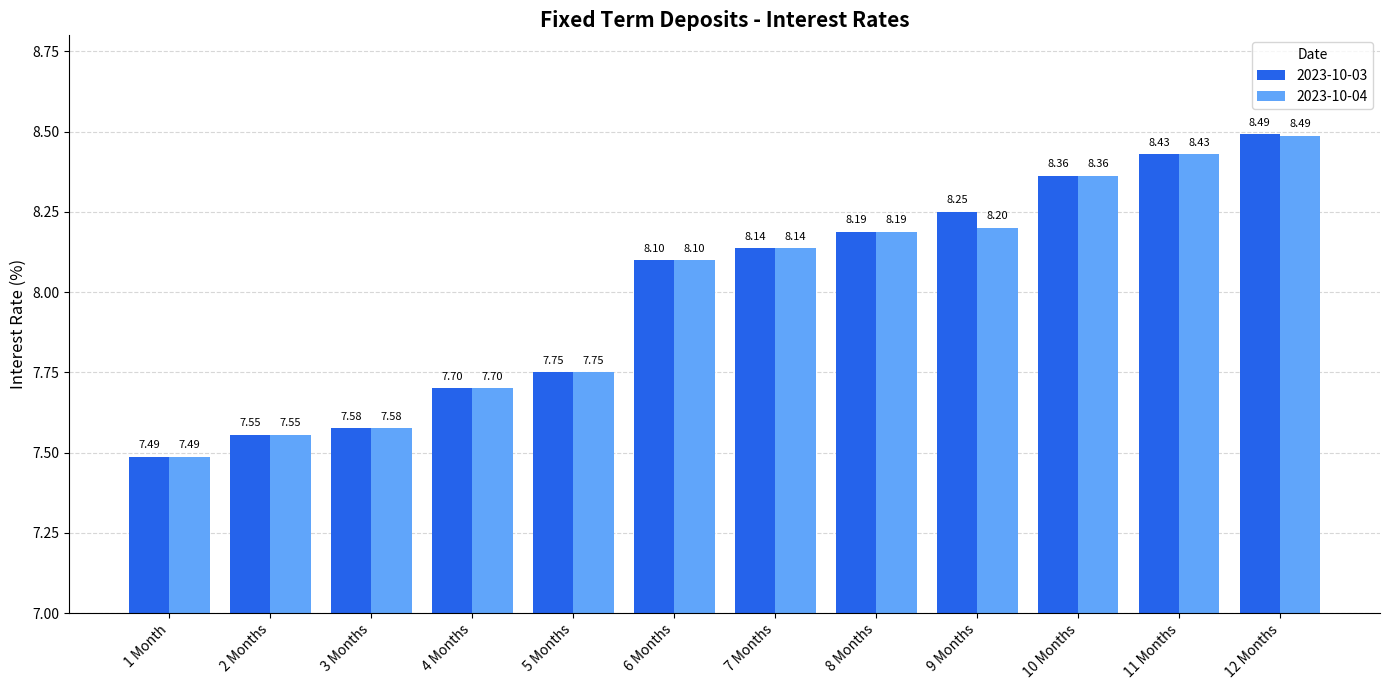

Rank the categories by 2023-10-03 value from highest to lowest.

12 Months, 11 Months, 10 Months, 9 Months, 8 Months, 7 Months, 6 Months, 5 Months, 4 Months, 3 Months, 2 Months, 1 Month